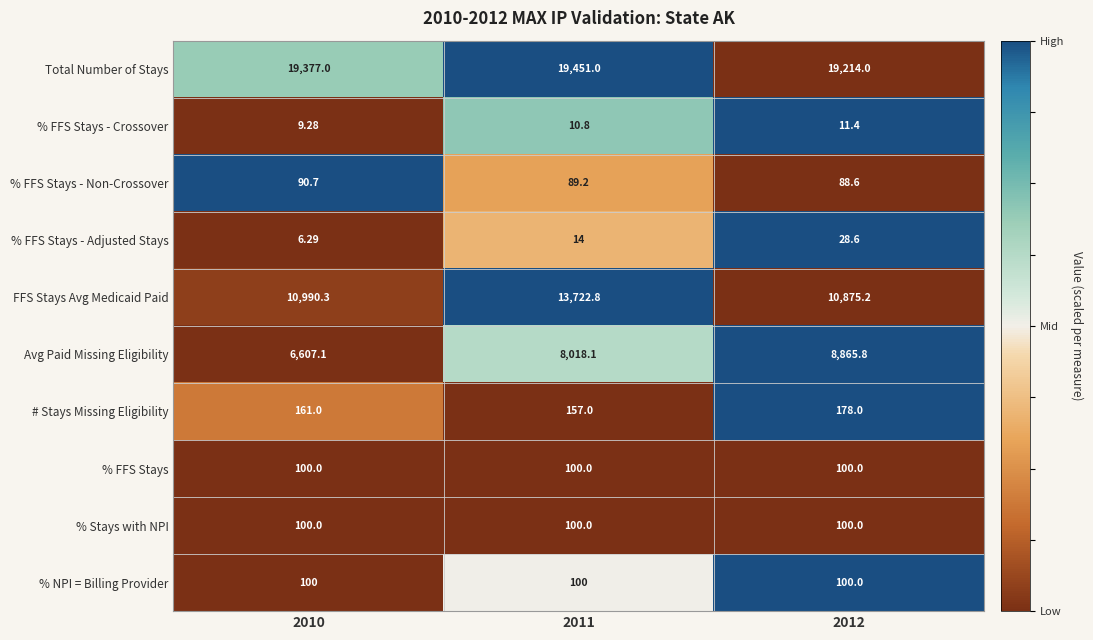

Which series has the widest spread of values?

FFS Stays Avg Medicaid Paid